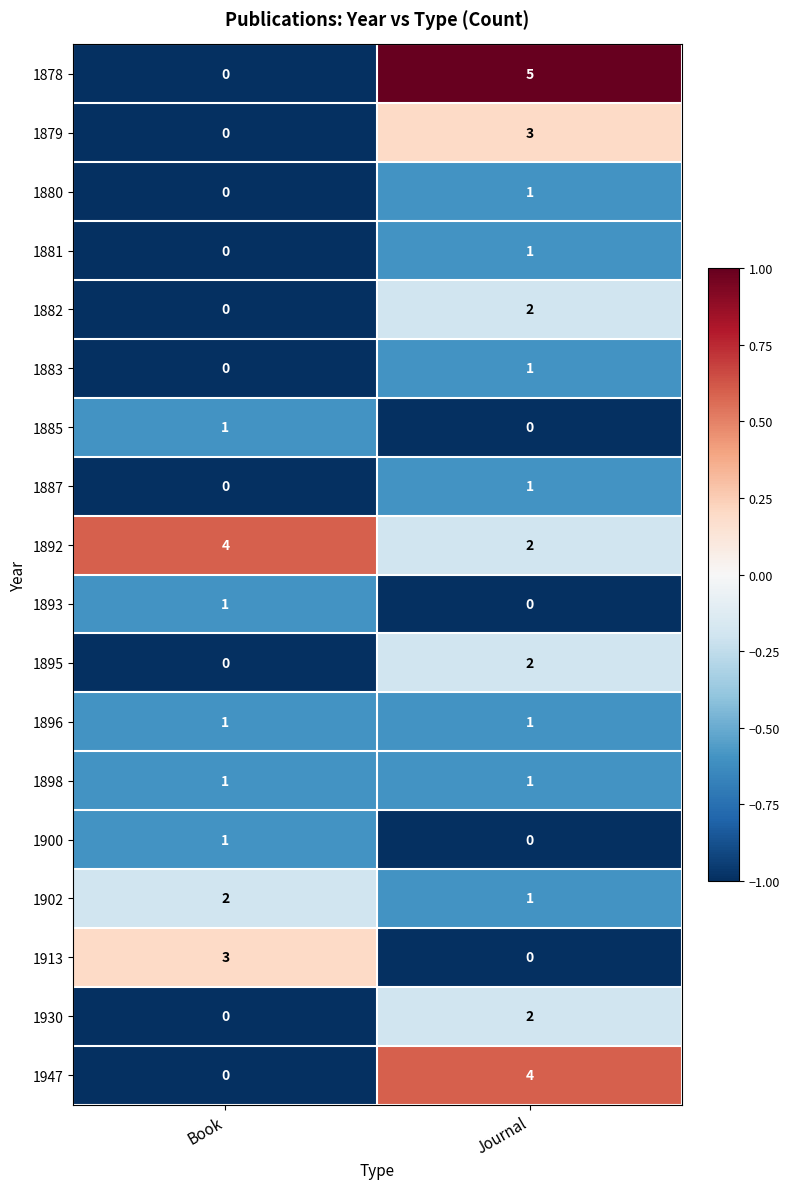

Which series has the largest range (max minus min)?

1878